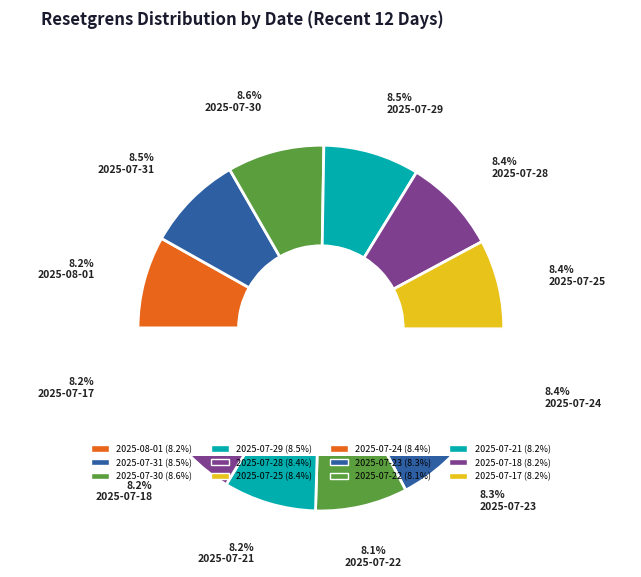

Does any single category account for the majority?

No